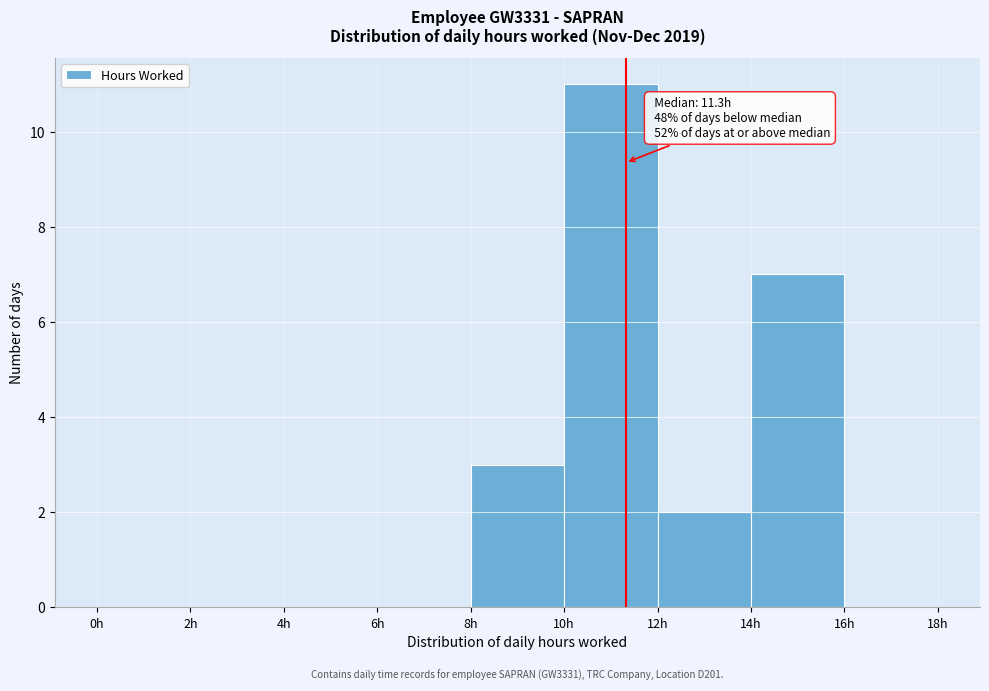

Over which range of the x-axis is the bar tallest?

10 to 12